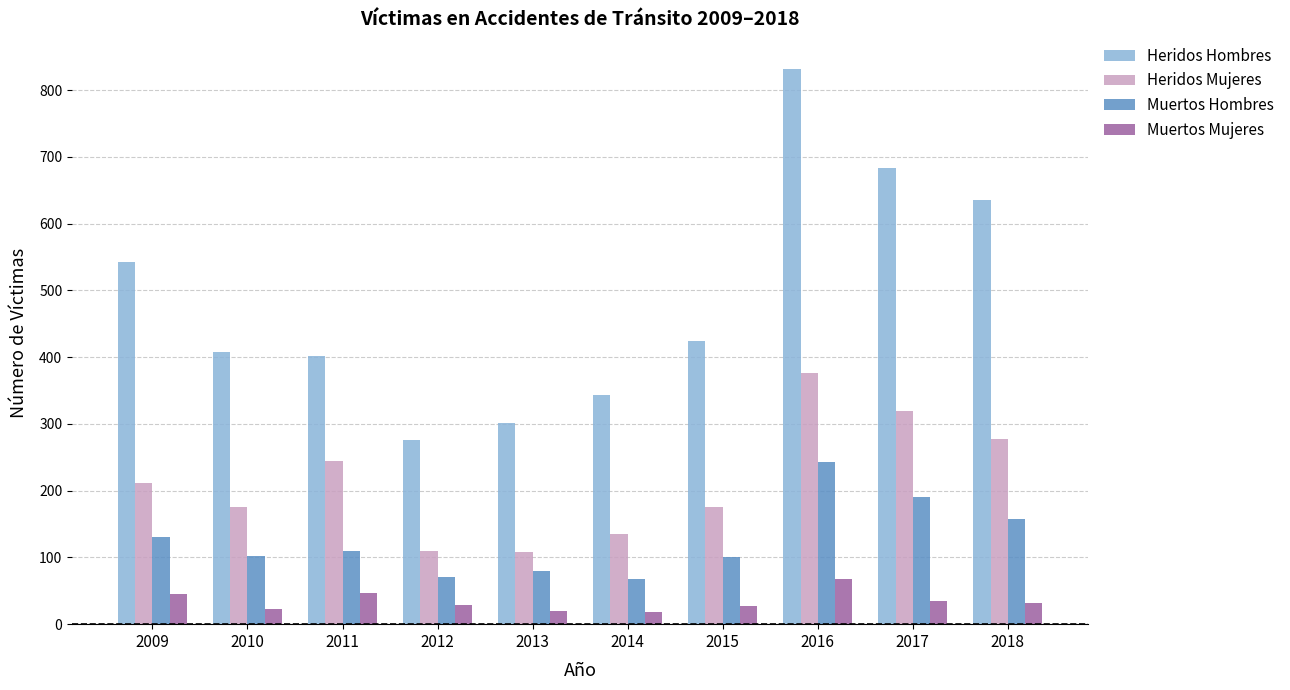

What is the difference between the Heridos Mujeres values at 2018 and 2015?

102